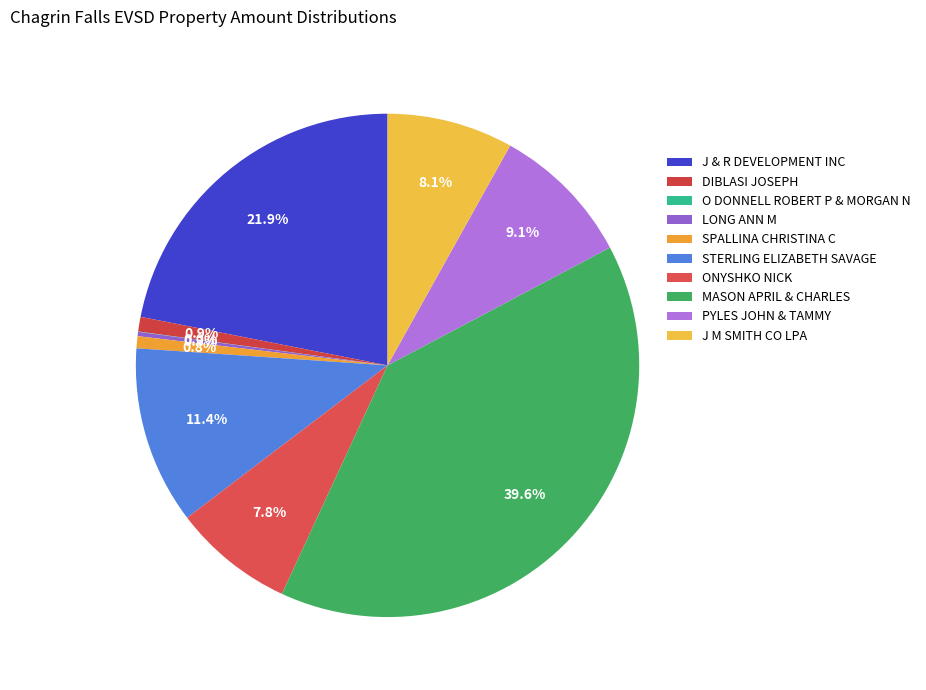

Count the number of slices in the pie.

10